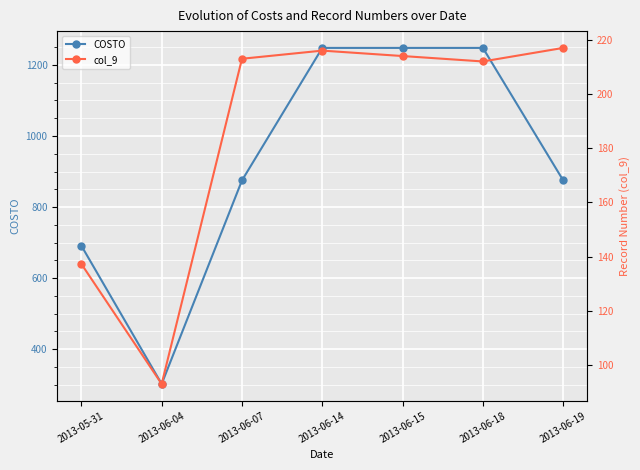

Is it true that col_9 equals 336.6 at 2013-06-14?

False